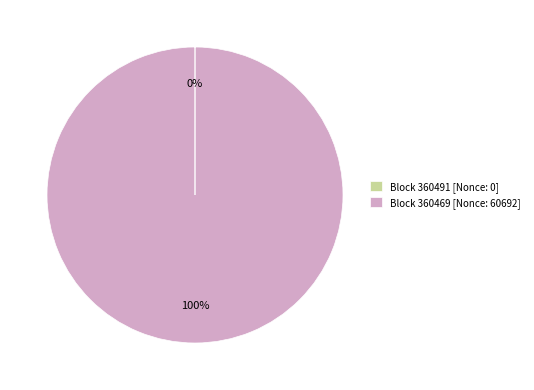

True or false: Block 360469 [Nonce: 60692] accounts for 85% of the total.

False